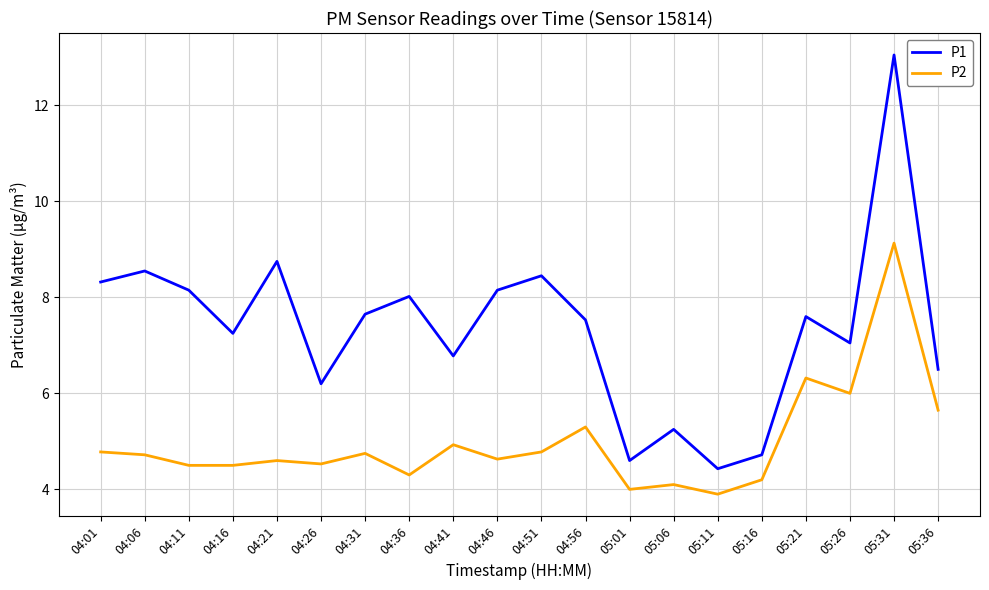

Which category has the lowest value across all series?

05:11